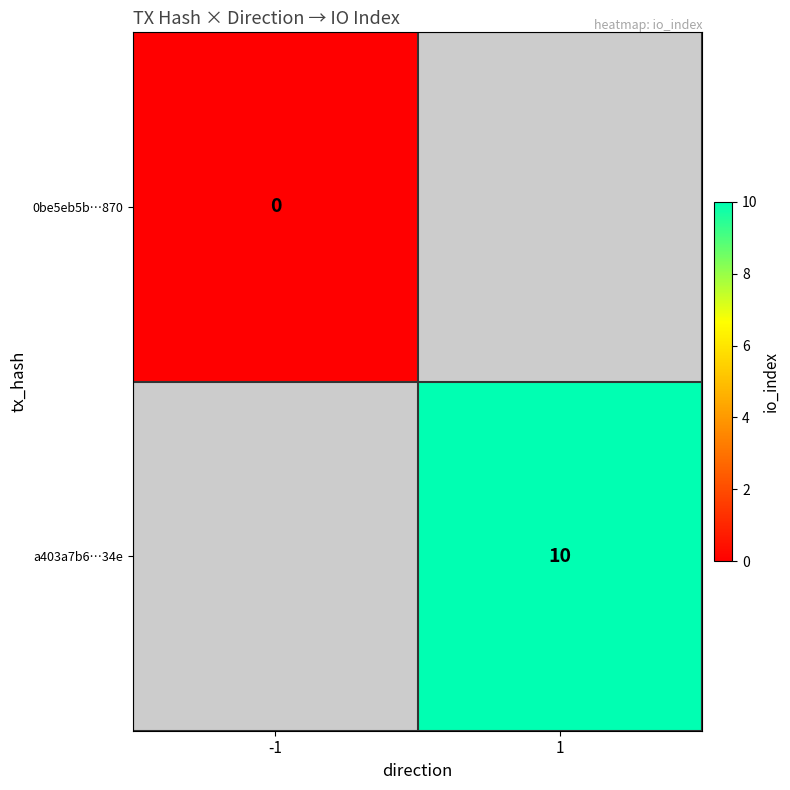

How many data points does each series have?

2